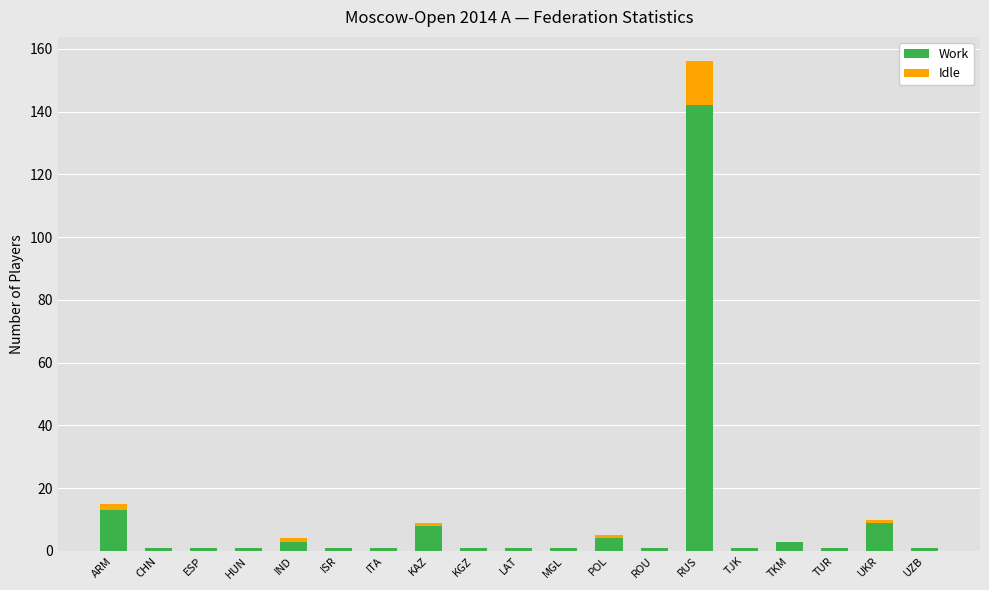

What is the sum of all Work values?

194